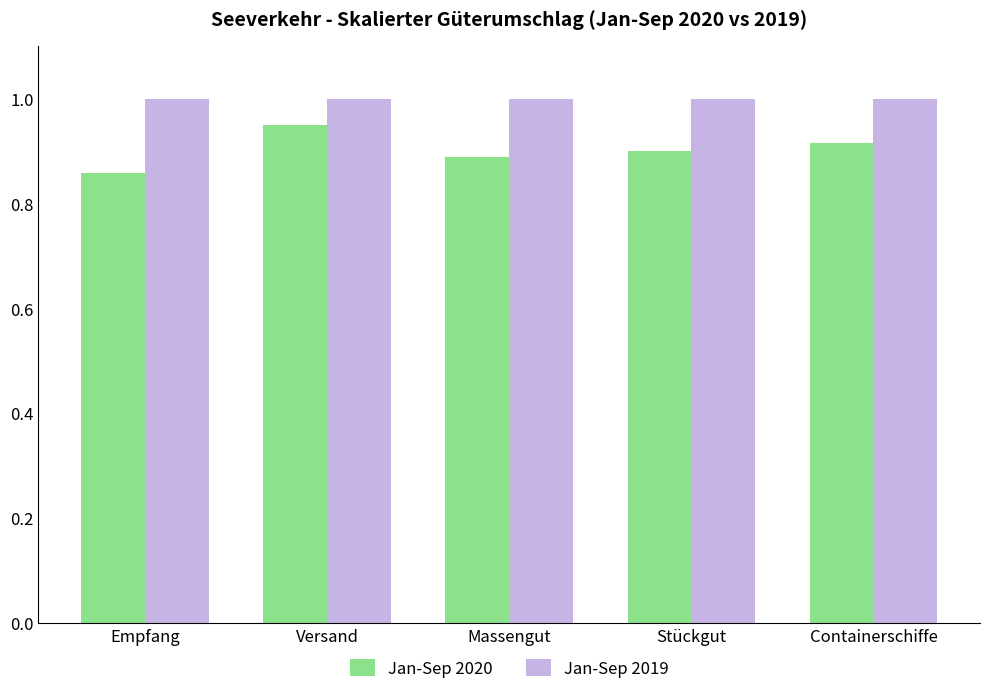

The Jan-Sep 2020 series shows 1.2 at Containerschiffe. True or false?

False